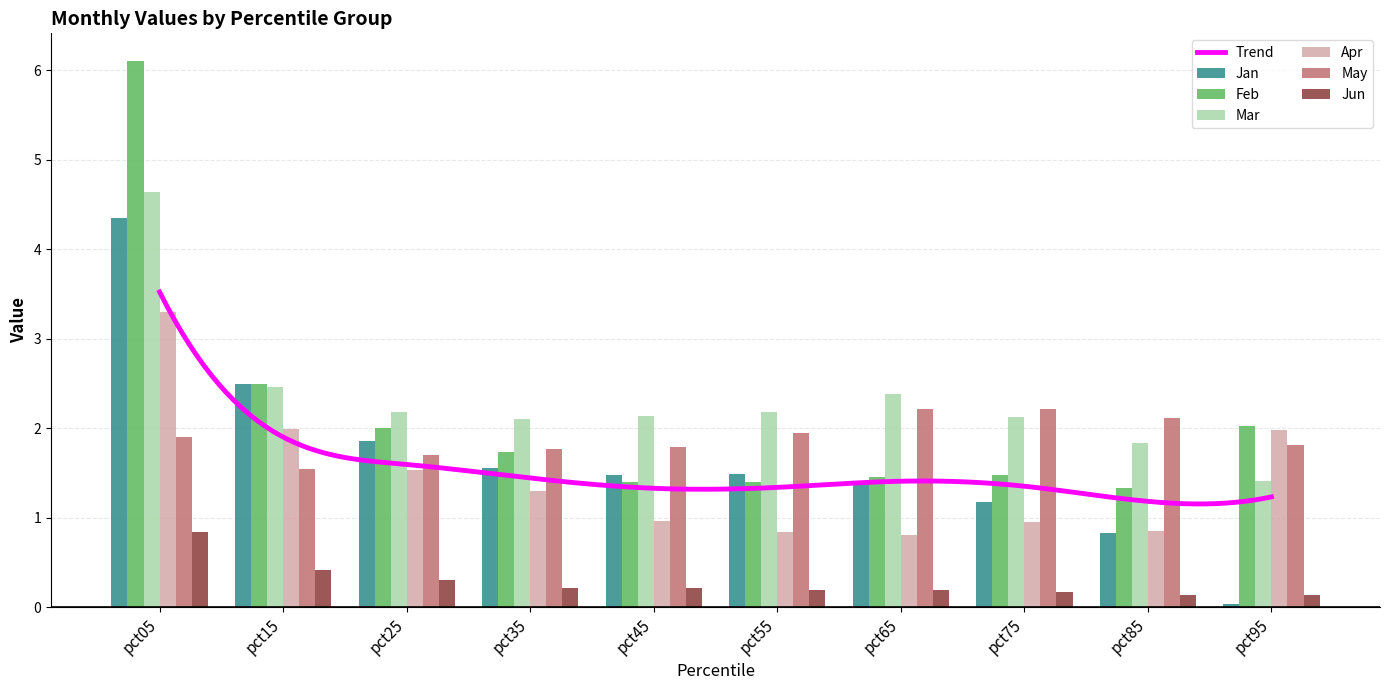

The value of Feb at pct25 is 1.3. True or false?

False